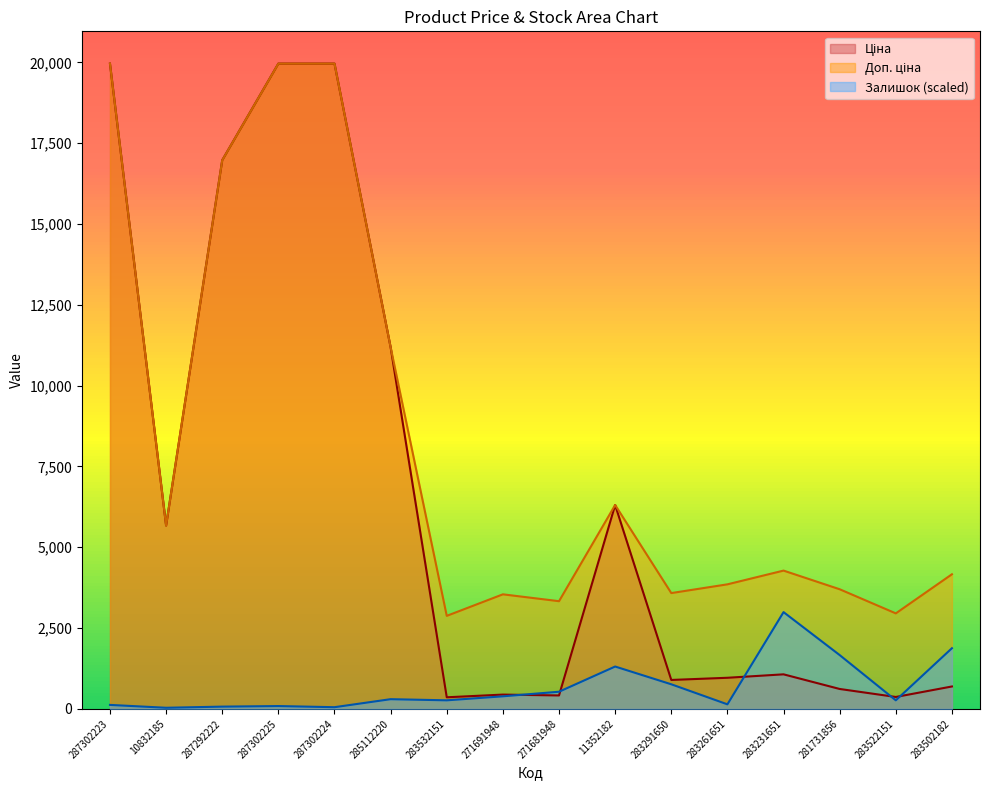

List the labels in order of Залишок value, largest first.

283231651, 283502182, 281731856, 11352182, 283291650, 271681948, 271691948, 285112220, 283532151, 283522151, 283261651, 287302223, 287302225, 287292222, 287302224, 10832185